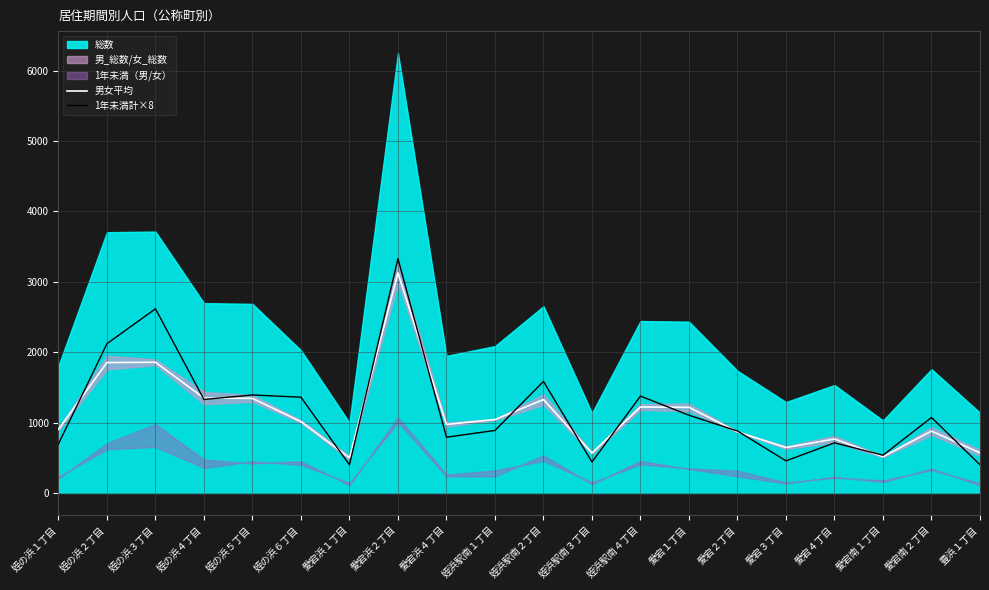

The value of 男女平均 at 姪の浜６丁目 is 623.8. True or false?

False